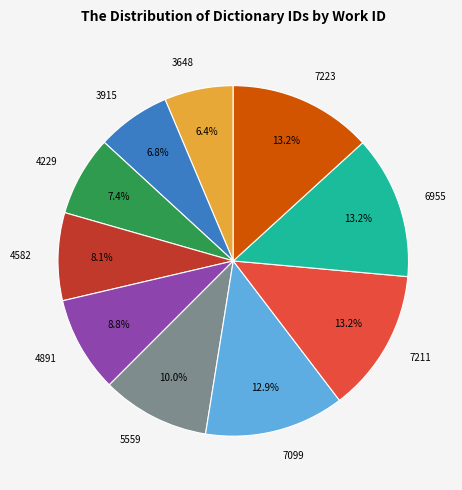

The 7099 slice represents 3% of the pie. True or false?

False